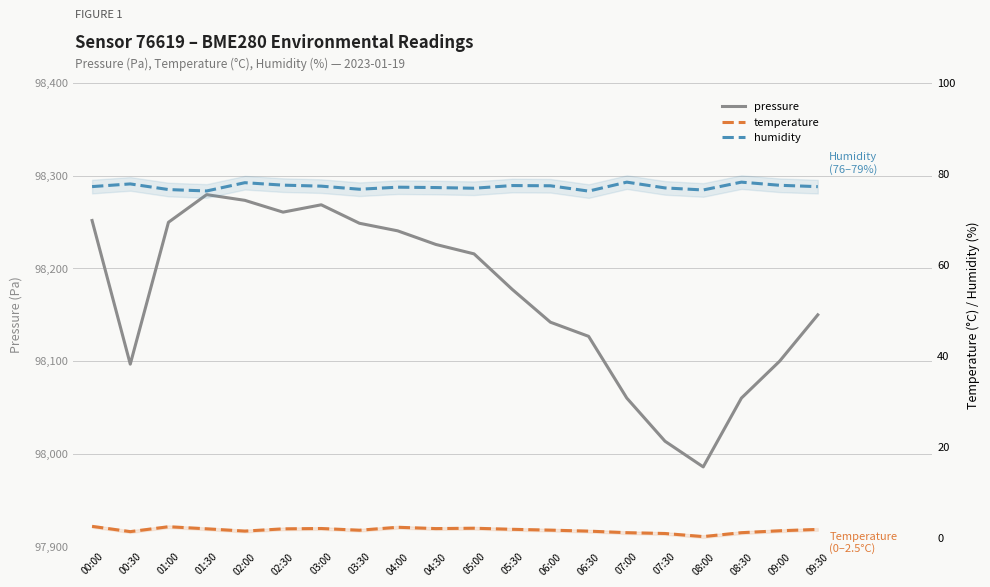

What is the difference between the pressure values at 06:30 and 01:30?

152.8